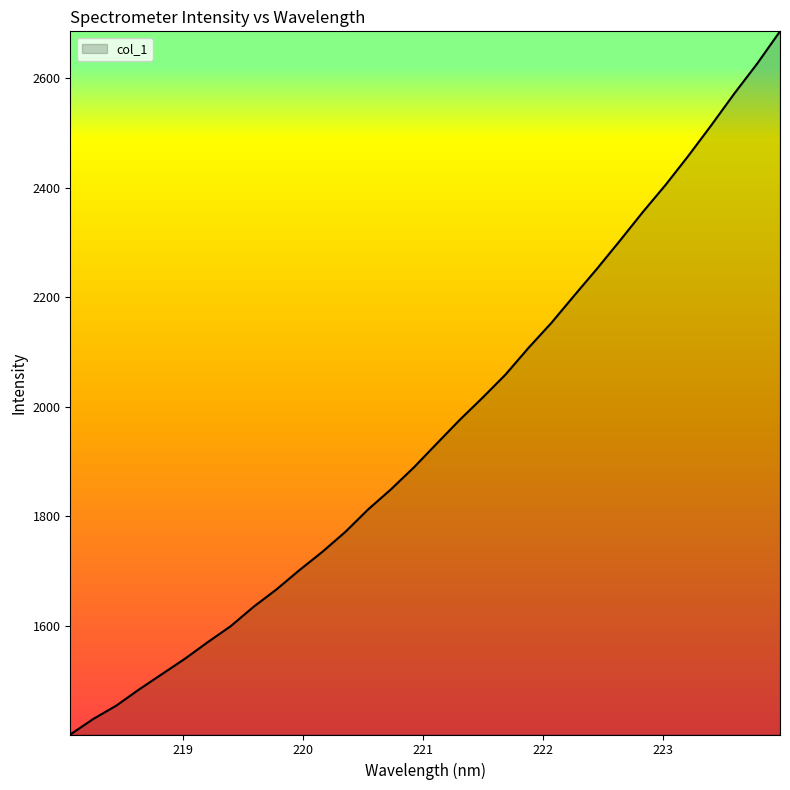

Reading left to right, list all the values displayed in this chart.

1401.5	1429.8	1454.0	1483.7	1511.7	1539.8	1570.2	1599.3	1634.7	1666.5	1701.6	1735.0	1771.3	1812.5	1849.3	1889.3	1932.8	1976.0	2016.6	2058.7	2107.3	2152.9	2202.8	2252.1	2303.2	2355.4	2405.3	2458.6	2514.3	2571.7	2626.4	2685.5